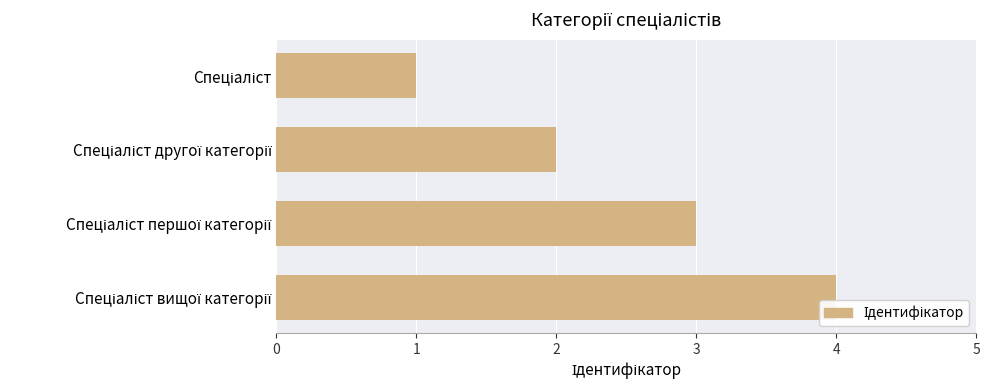

What is the sum of all values?

10